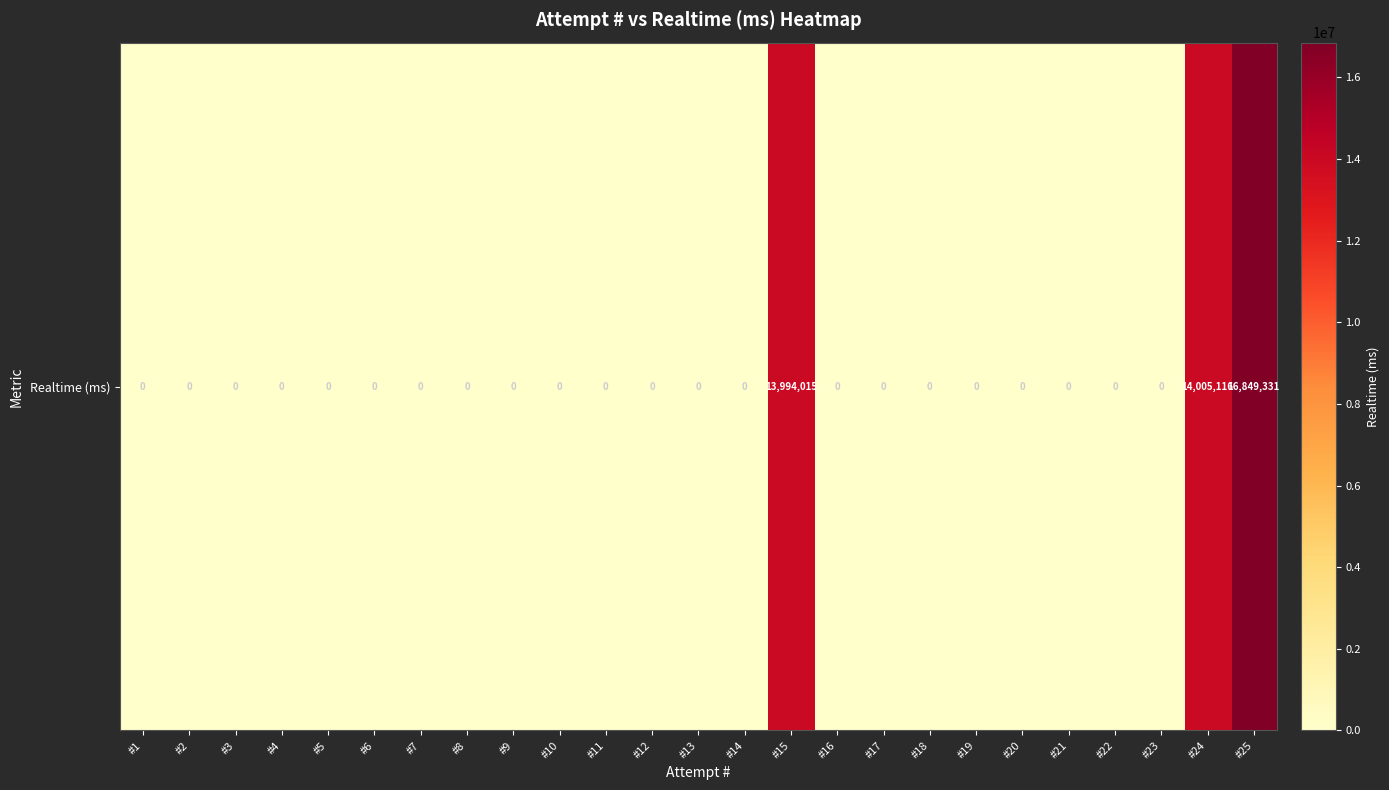

Reading left to right, what are all the values shown in this chart?

#1=0	#2=0	#3=0	#4=0	#5=0	#6=0	#7=0	#8=0	#9=0	#10=0	#11=0	#12=0	#13=0	#14=0	#15=13994015	#16=0	#17=0	#18=0	#19=0	#20=0	#21=0	#22=0	#23=0	#24=14005116	#25=16849331